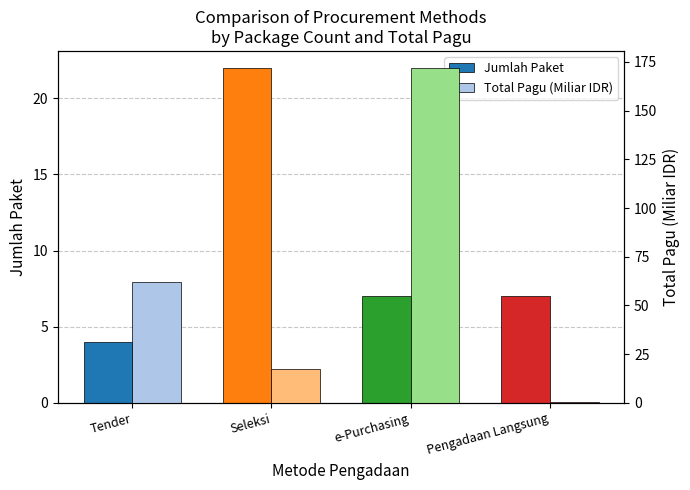

At which category is the sum across all series the highest?

e-Purchasing